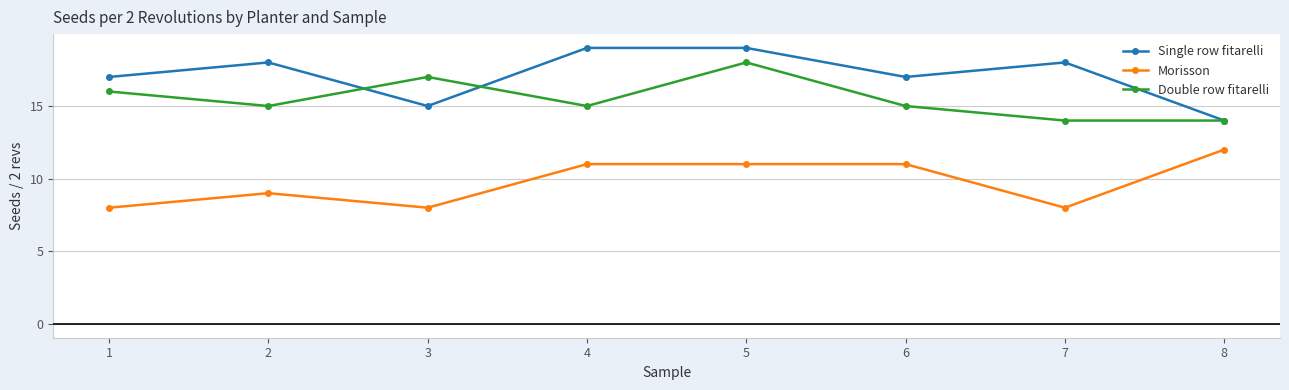

What is the difference between the maximum and minimum values in the Double row fitarelli series?

4